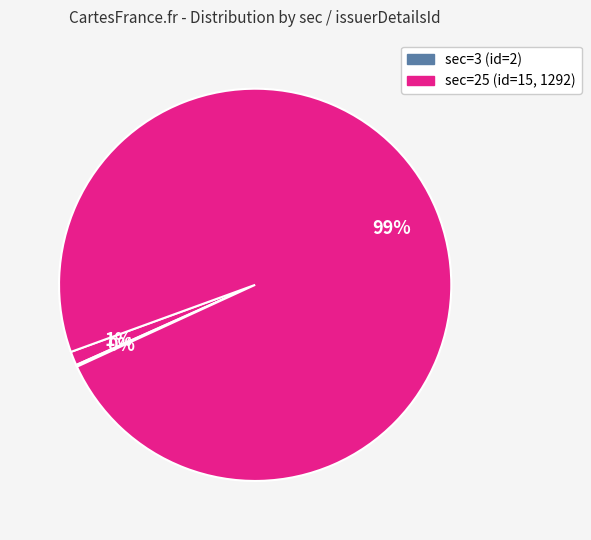

Which slice is the smallest?

3